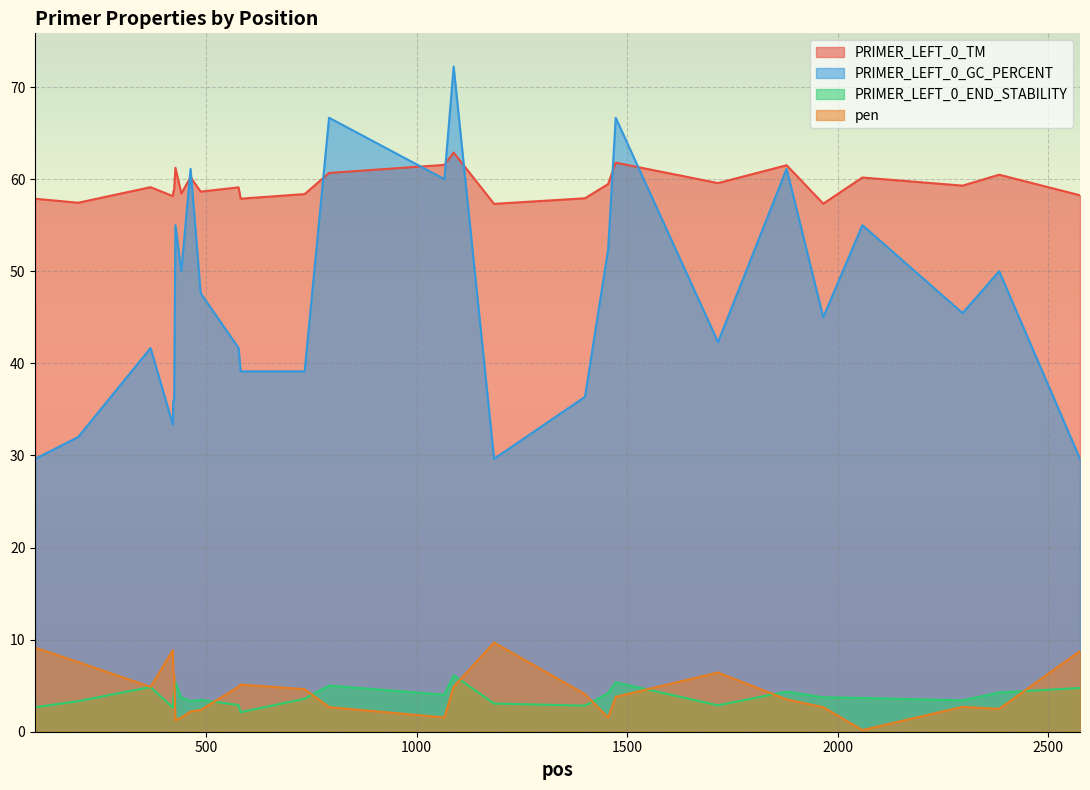

What is the approximate value of PRIMER_LEFT_0_GC_PERCENT at 368?

41.7